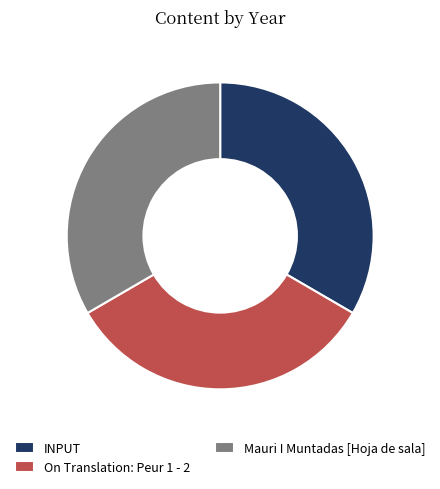

Combined, do On Translation: Peur 1 - 2 and Mauri I Muntadas [Hoja de sala] account for over 50%?

Yes